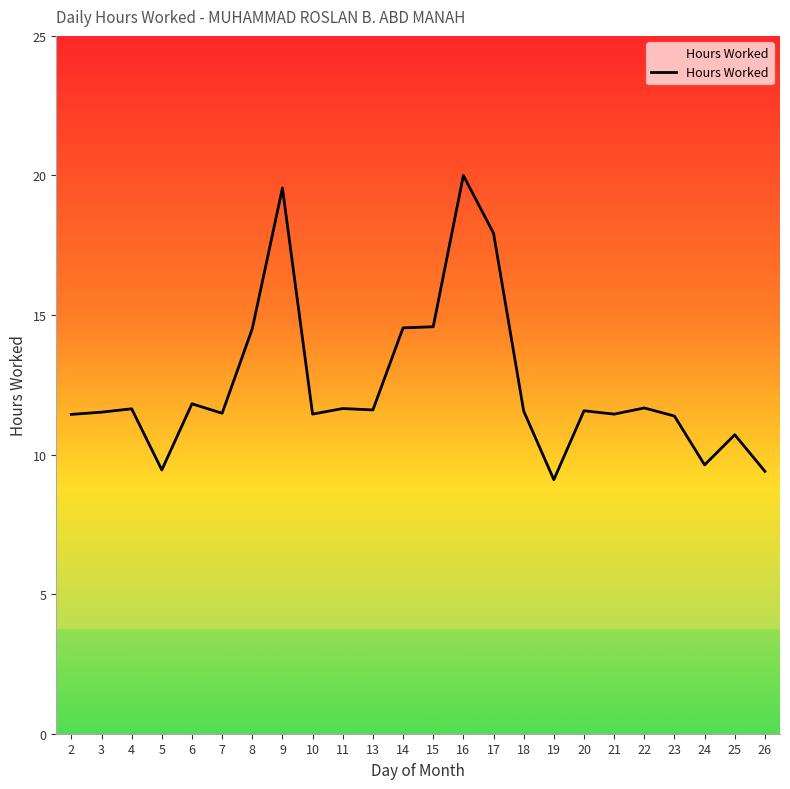

What is the difference between the values at 9 and 17?

1.6